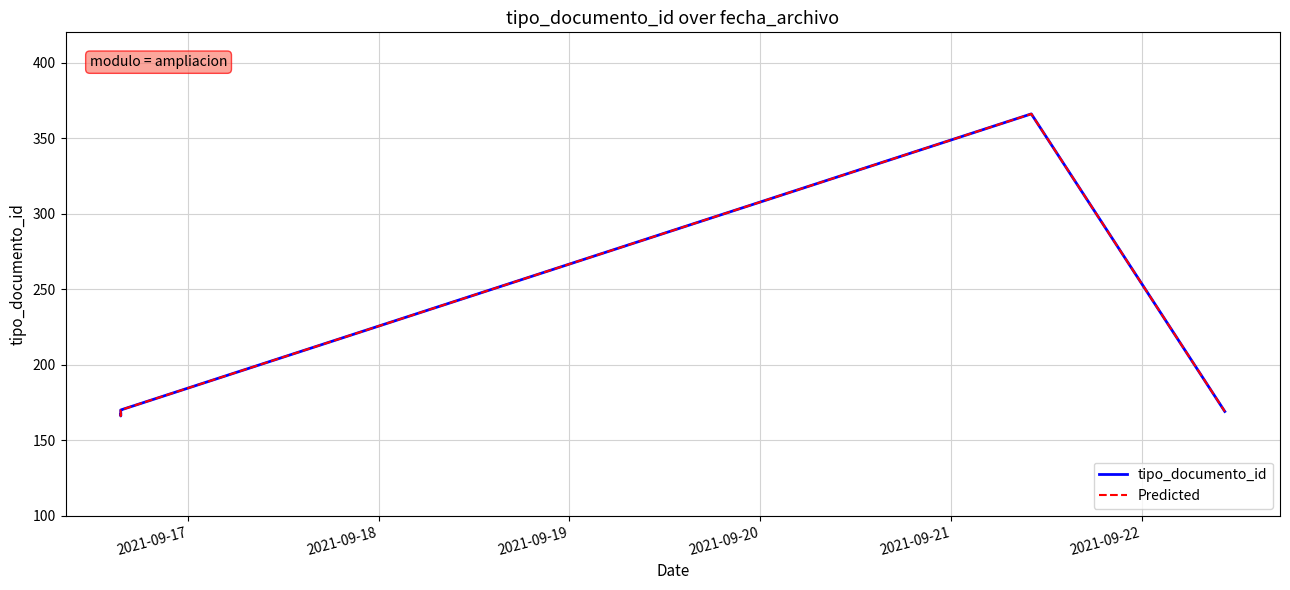

In Predicted, how many points are higher than both neighbors (excluding endpoints)?

1